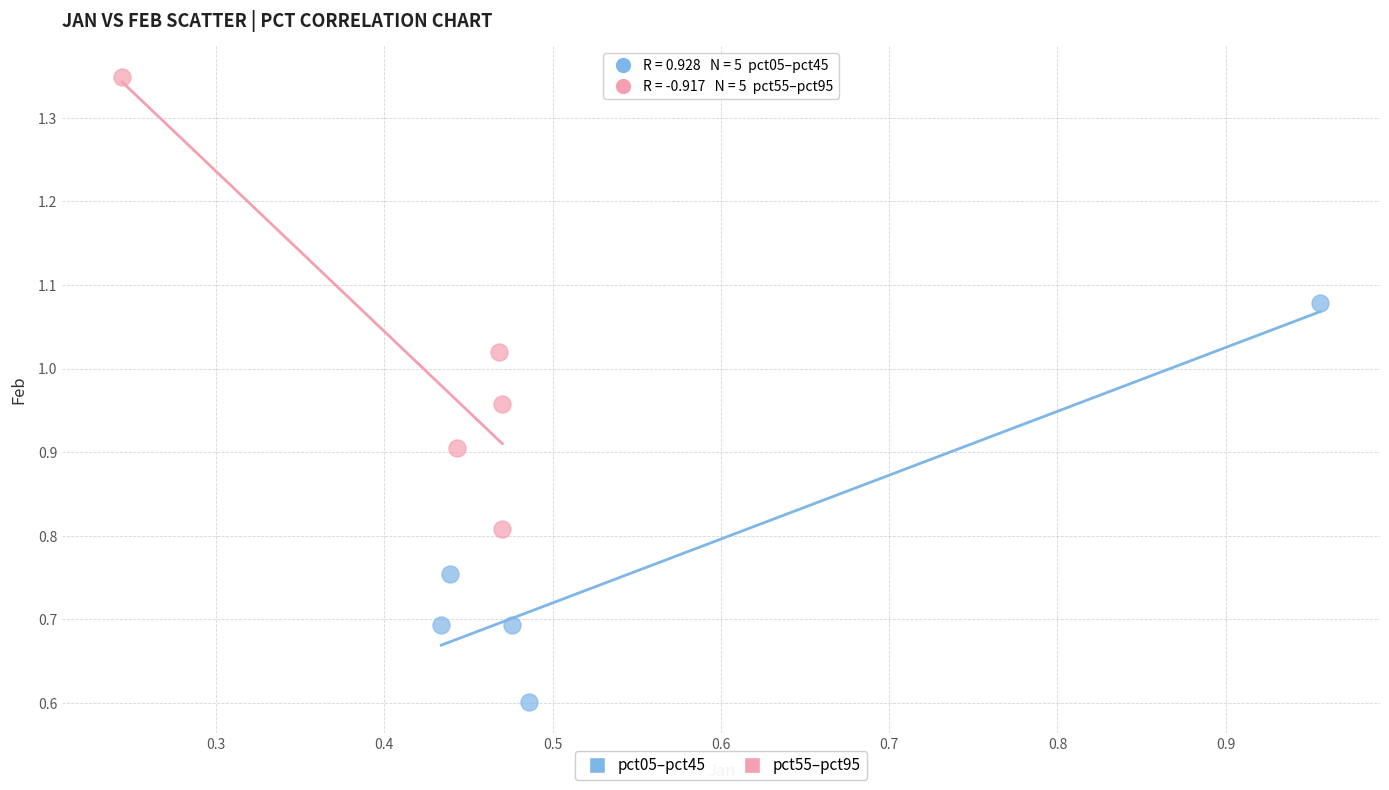

Which series contains the highest Y value?

pct55–pct95